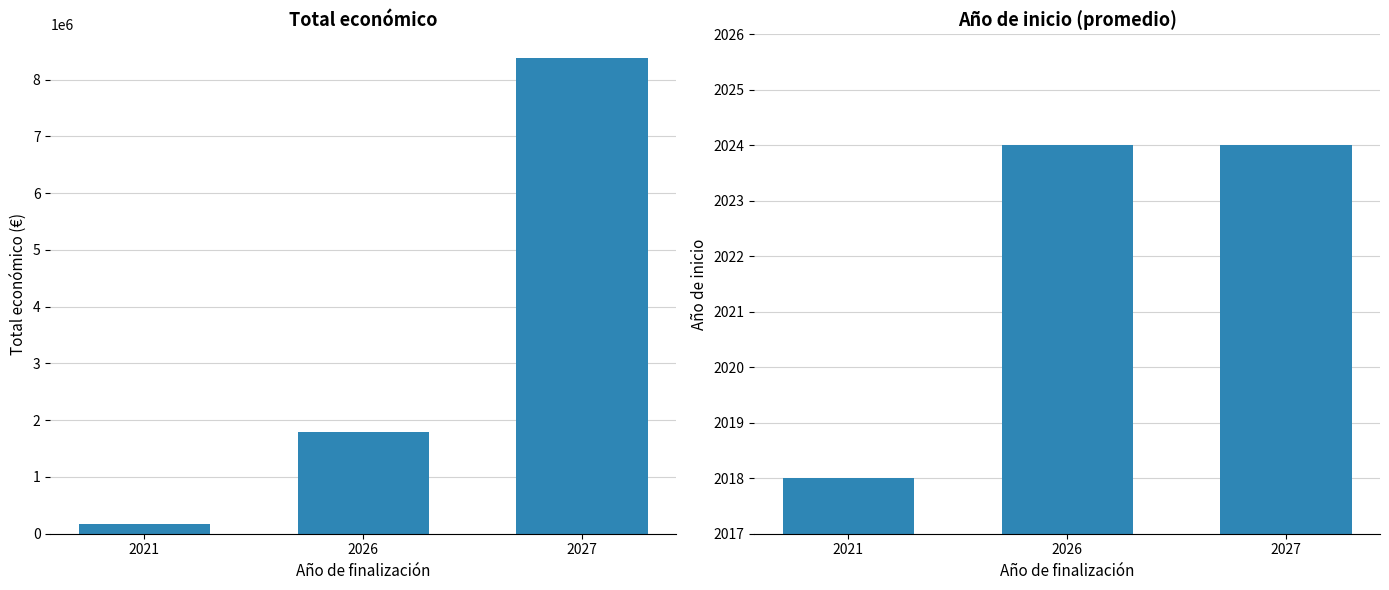

What is the value of the Total económico bar at the 1st from the left?

164600.0